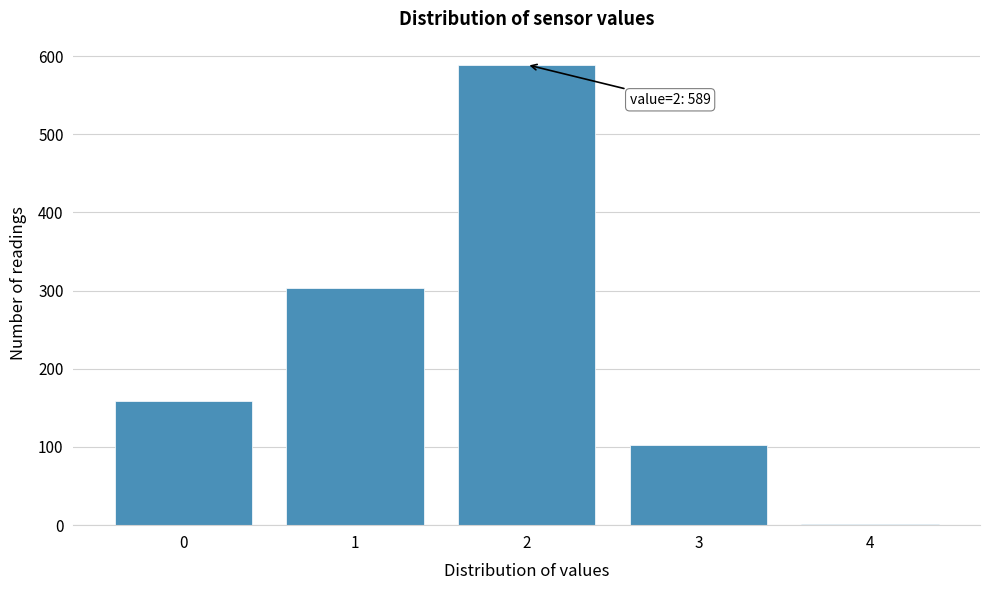

Reading right to left, what are all the values shown in this chart?

4=1	3=103	2=589	1=304	0=159